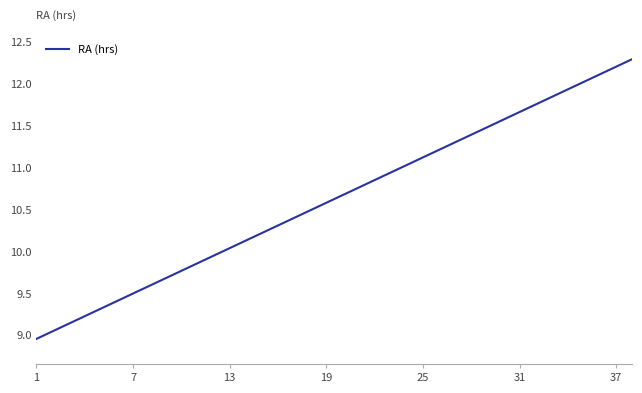

What is the greatest value displayed?

12.3